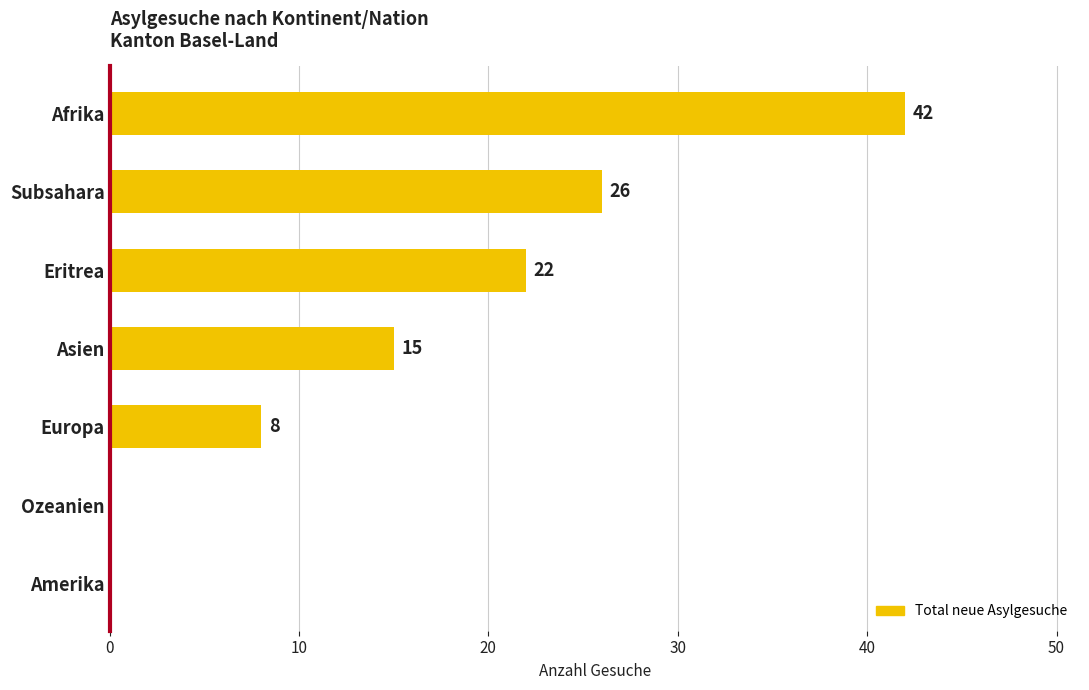

At which label is the value closest to 21?

Eritrea